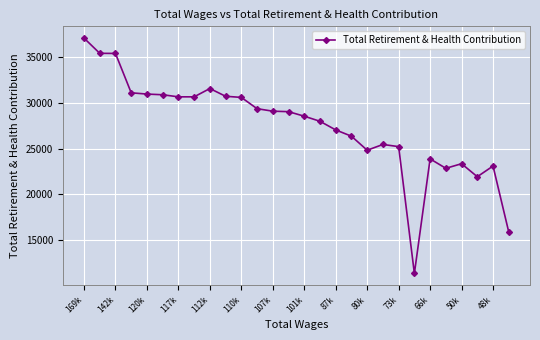

What is the value of the 24th point from the left?

22836